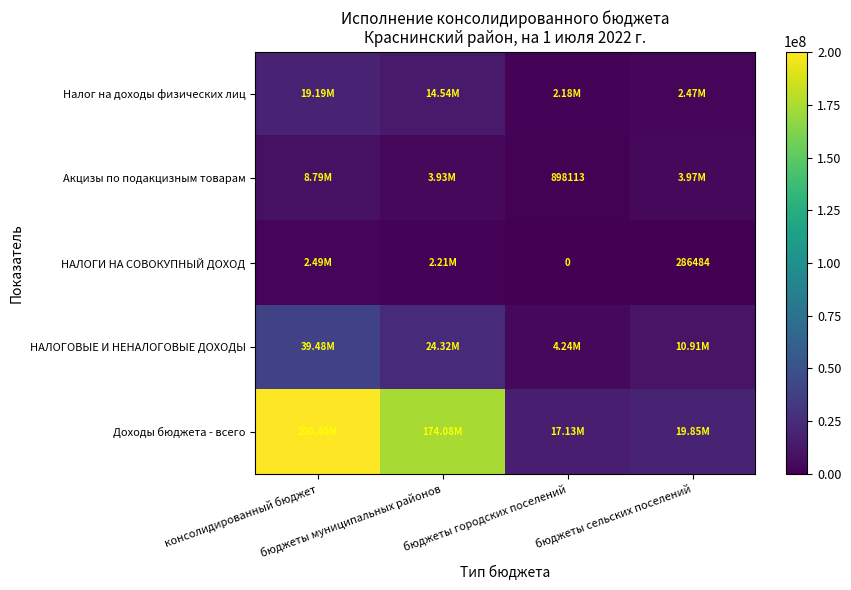

Where does the Налог на доходы физических лиц series first go above 14540225?

консолидированный бюджет